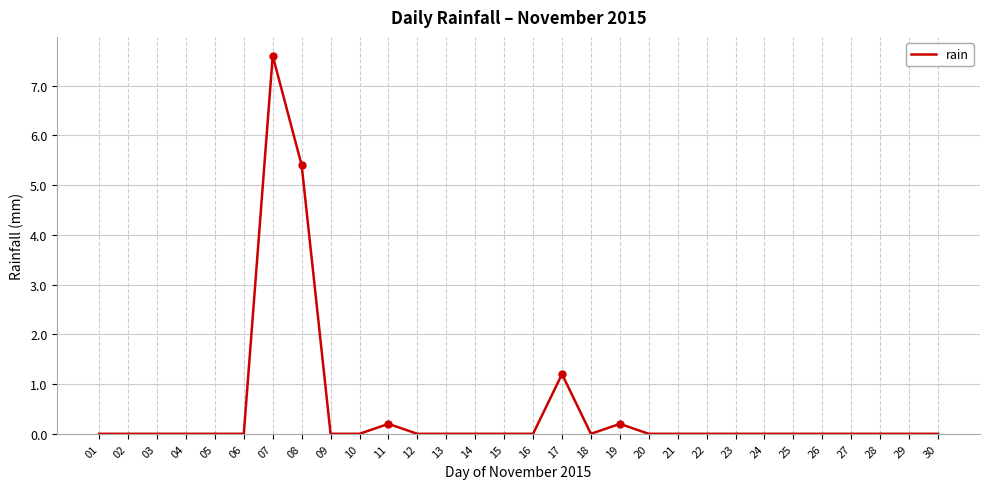

What is the greatest value displayed?

7.6